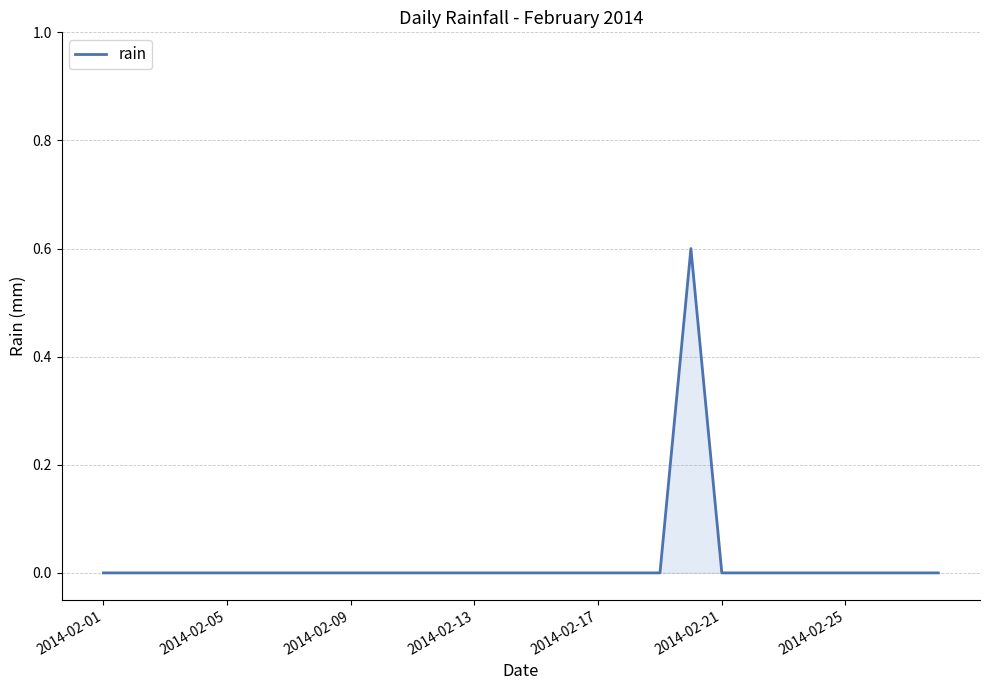

How many lines are shown in the chart?

1